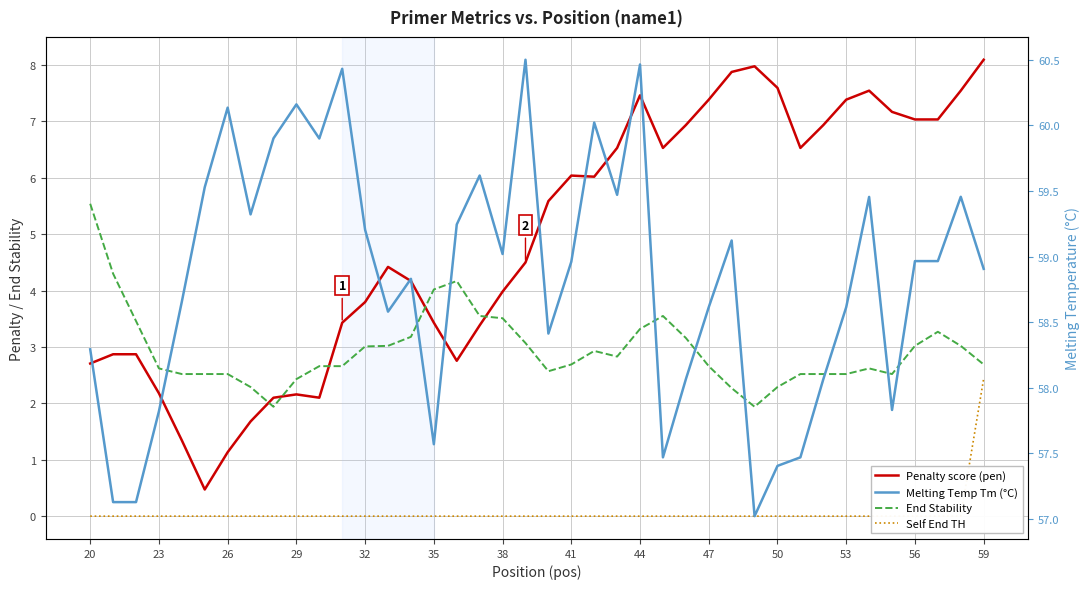

At which label is Self End TH closest to 1?

20